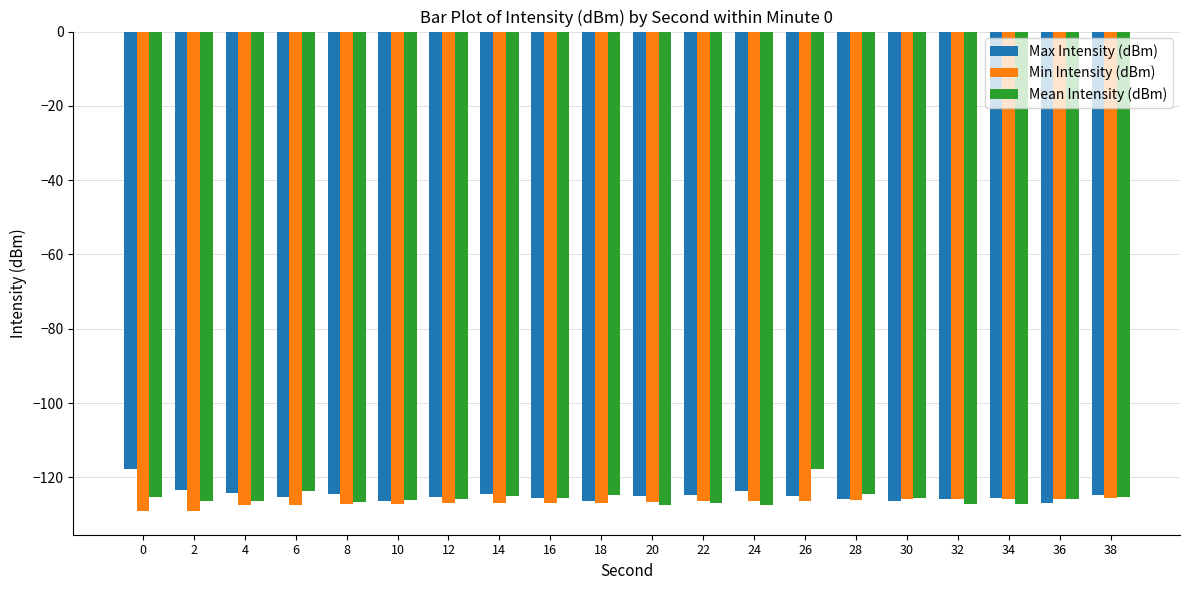

What is the value of the Min Intensity (dBm) bar at the 9th from the left?

-126.9